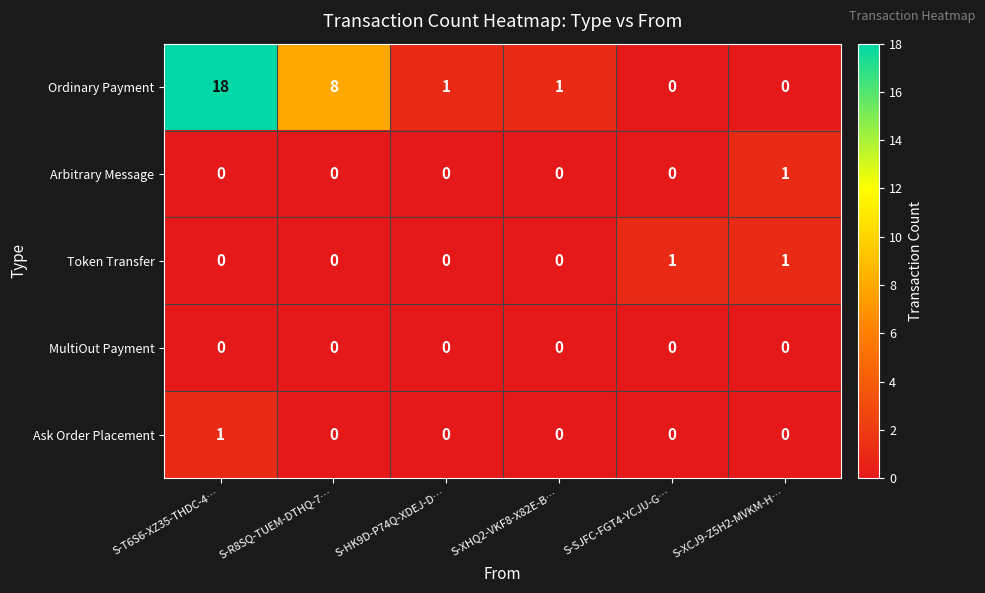

Is it true that Token Transfer equals -1 at S-T6S6-XZ35-THDC-4…?

False